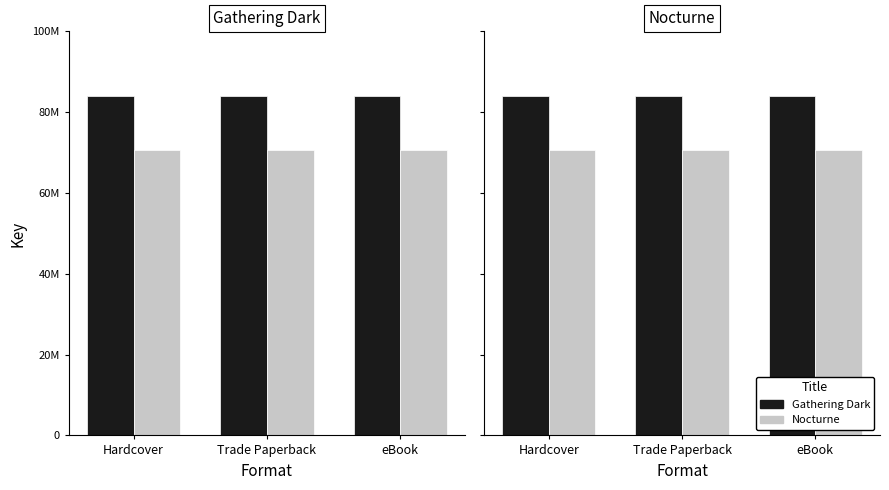

What are all the series names shown in the legend?

Gathering Dark, Nocturne